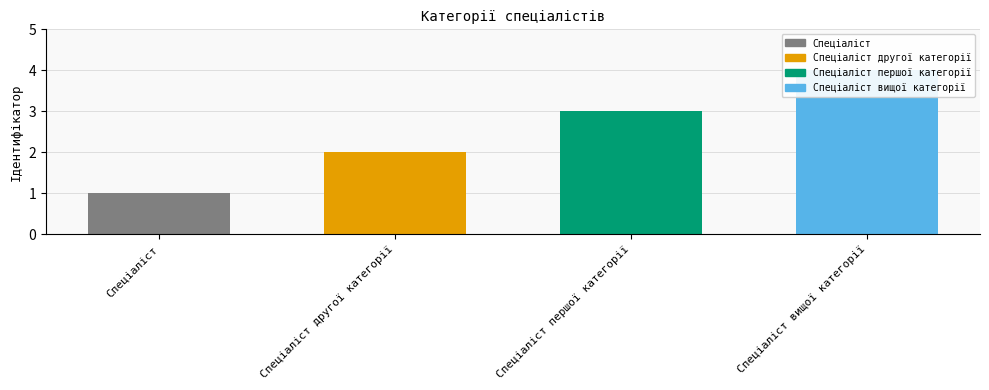

Count the values in the range 2 to 4.

3